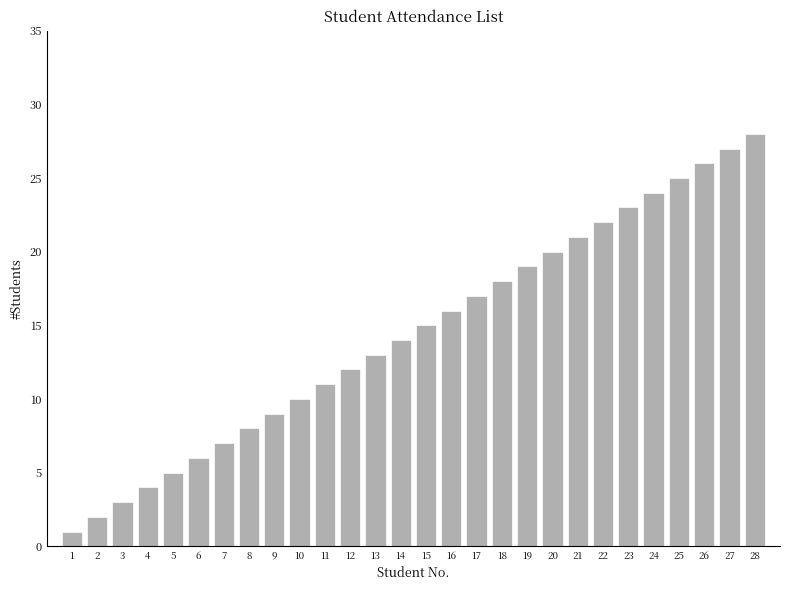

Which has a higher value, 7 or 13?

13